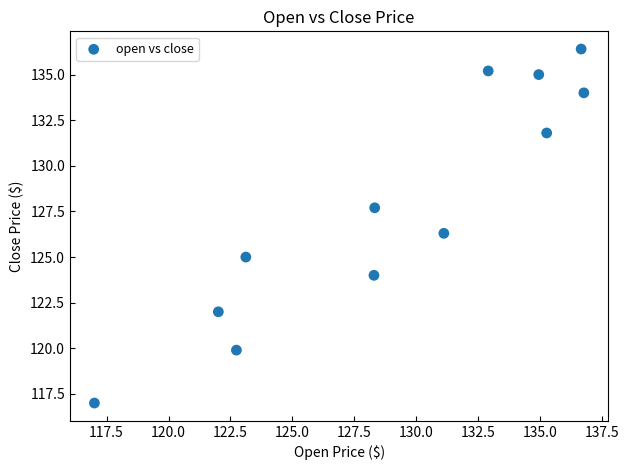

What Y value in the scatter plot is closest to 126?

126.3